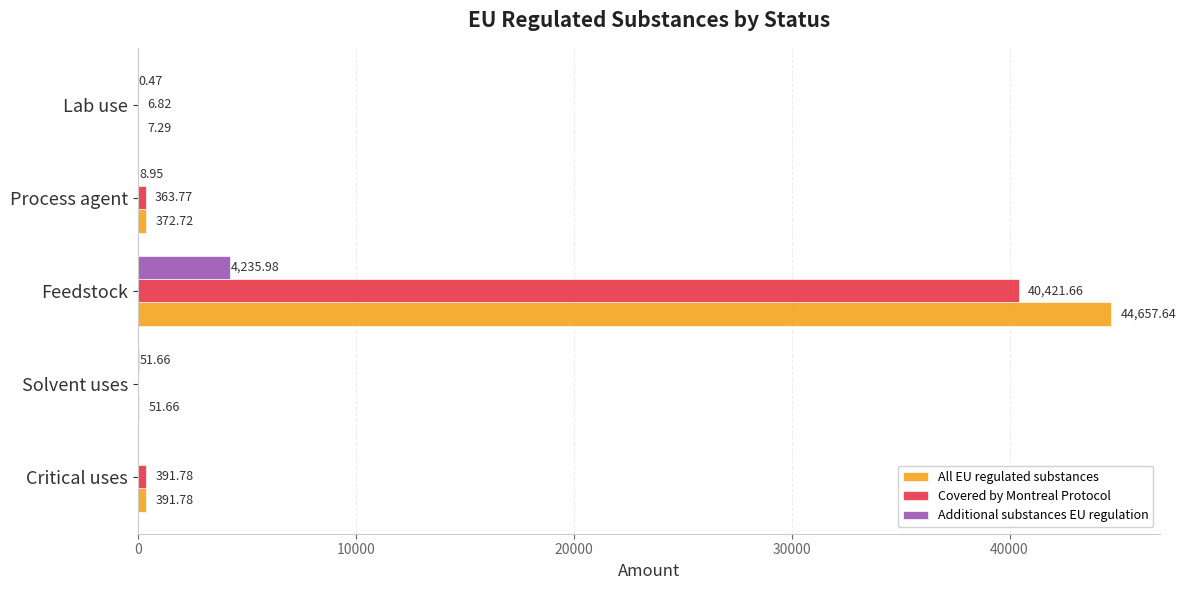

At which label is All EU regulated substances closest to 22332?

Critical uses